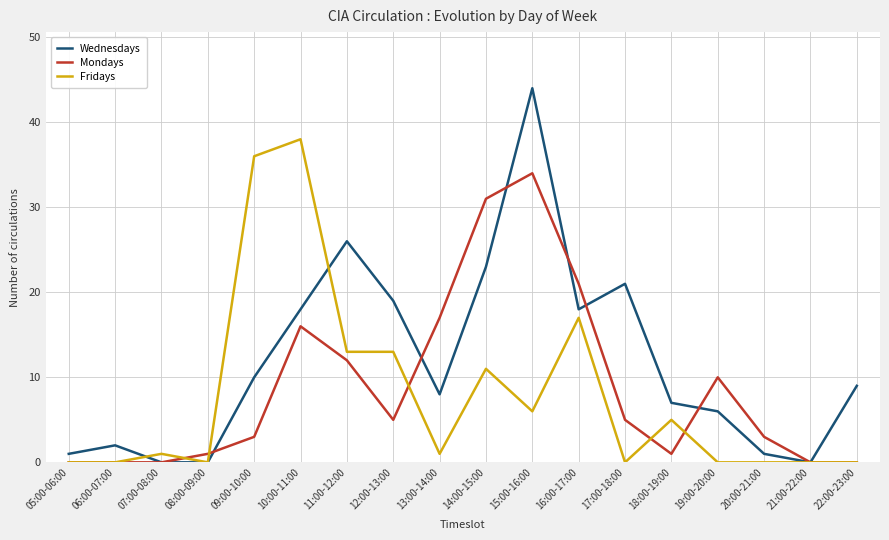

At which category does the chart reach its peak across all series?

15:00-16:00